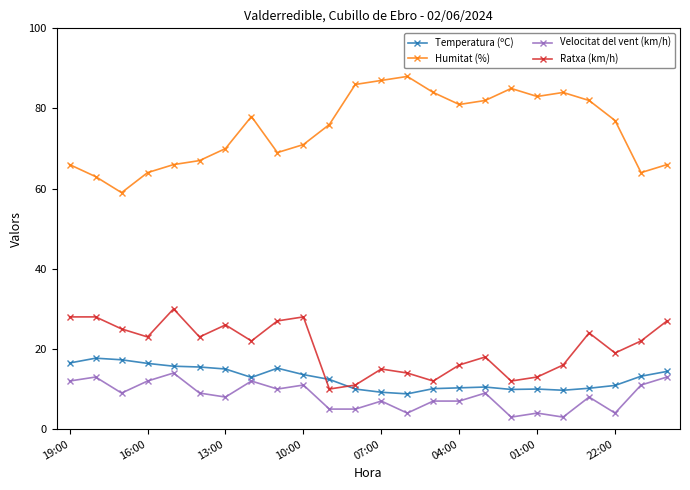

True or false: Humitat (%) has more than 2 points higher than both neighbors.

True